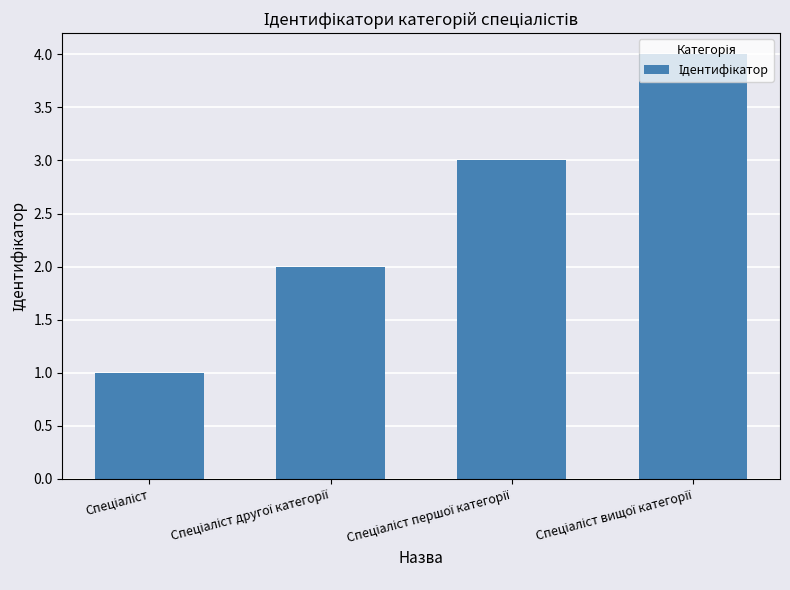

What is the difference between the maximum and minimum values?

3